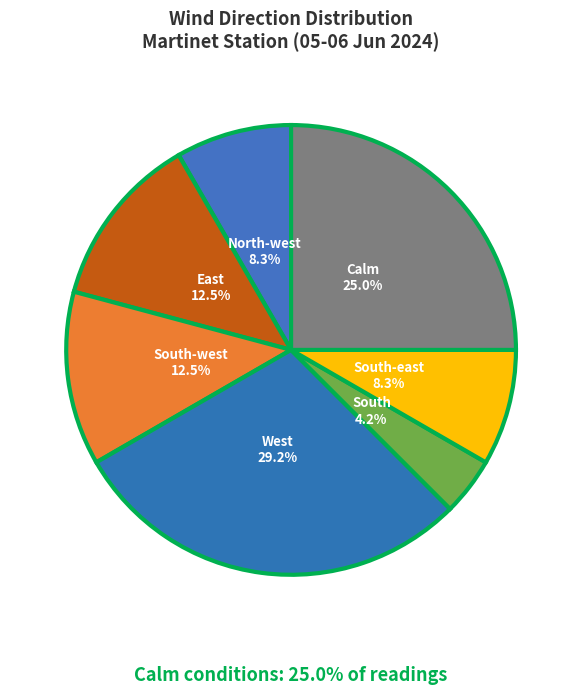

What portion of the pie excludes East?

87.5%